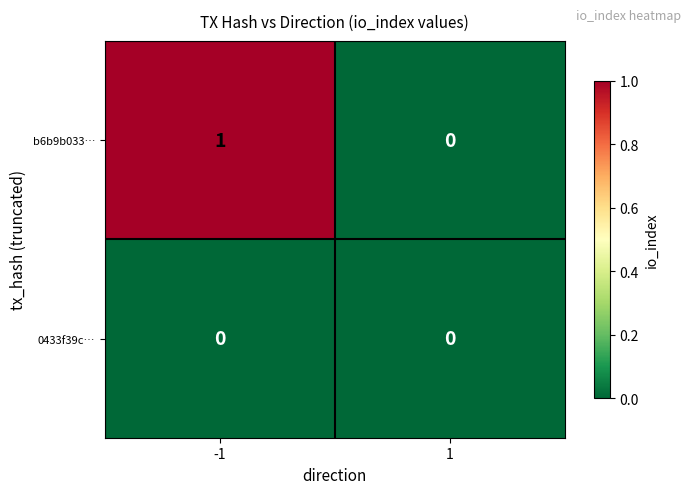

Is it true that b6b9b033… equals 1 at -1?

True